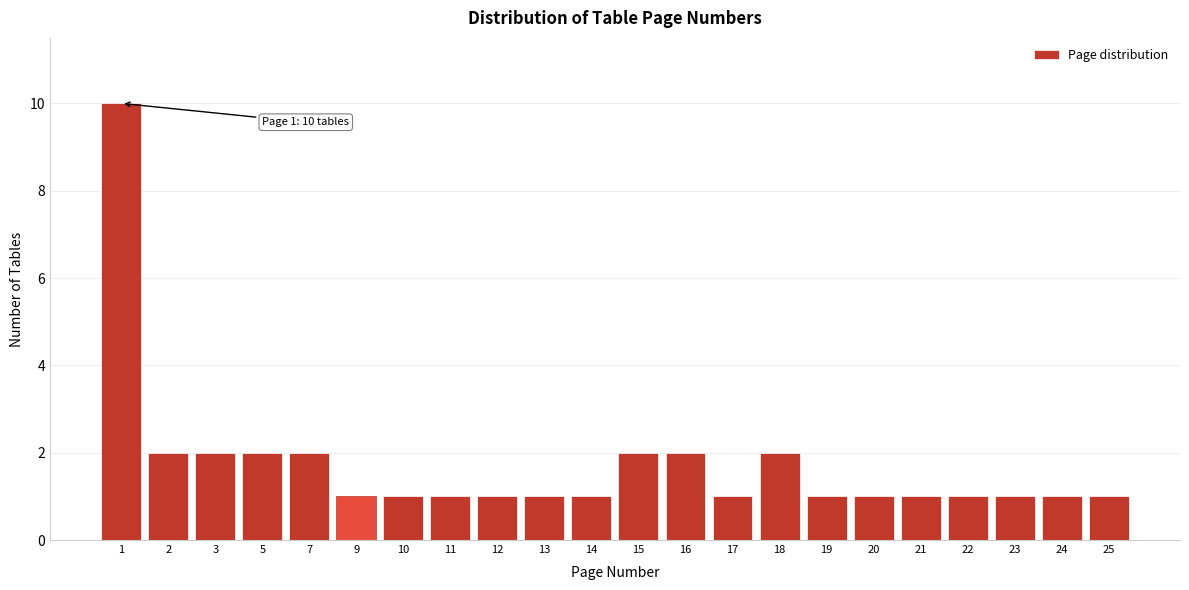

Reading left to right, list all the values displayed in this chart.

1=10	2=2	3=2	5=2	7=2	9=1	10=1	11=1	12=1	13=1	14=1	15=2	16=2	17=1	18=2	19=1	20=1	21=1	22=1	23=1	24=1	25=1